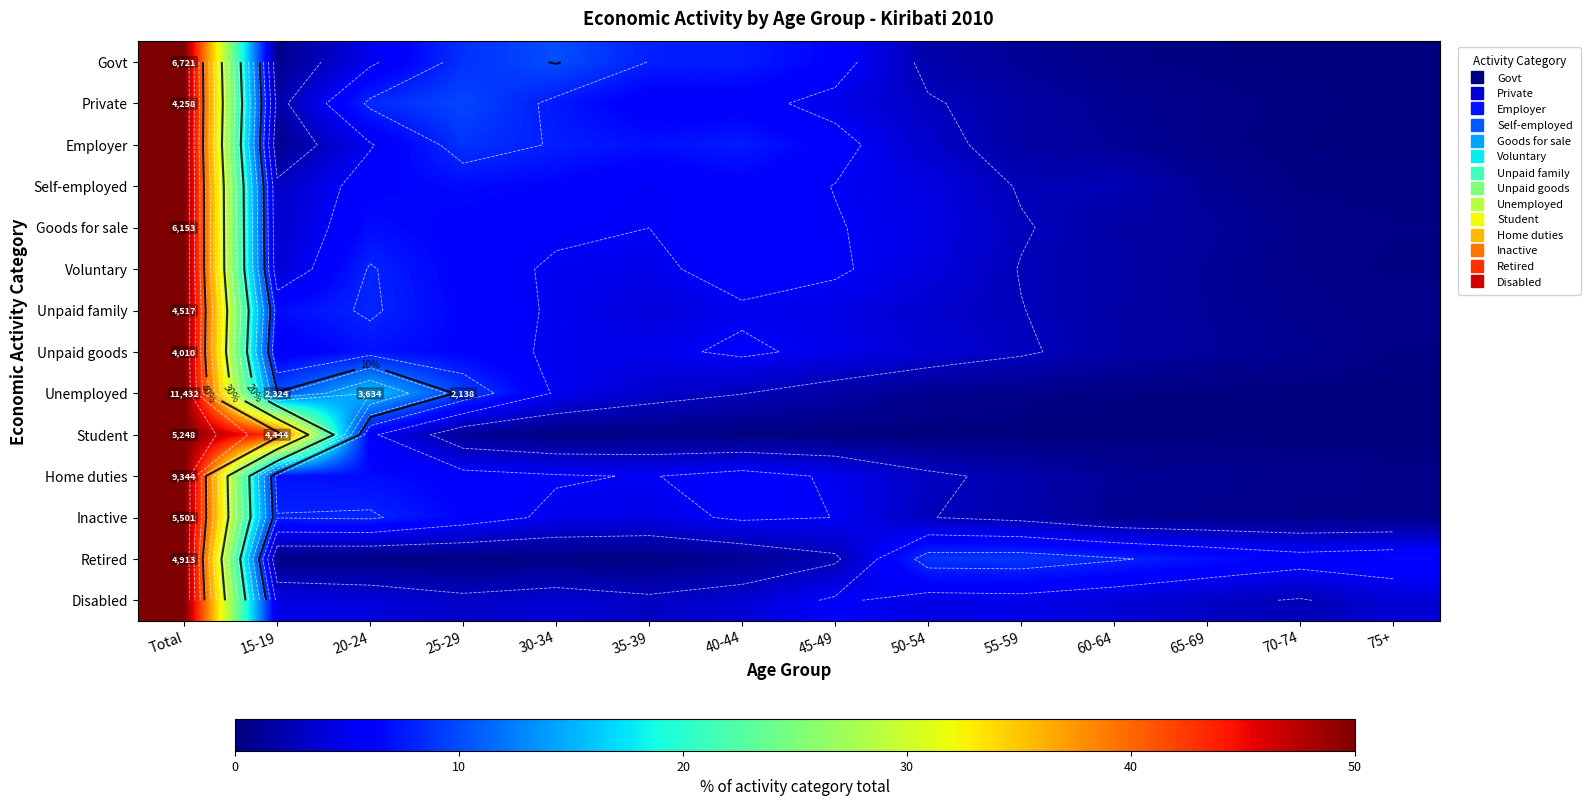

What is the total value across all series at 50-54?

48.4